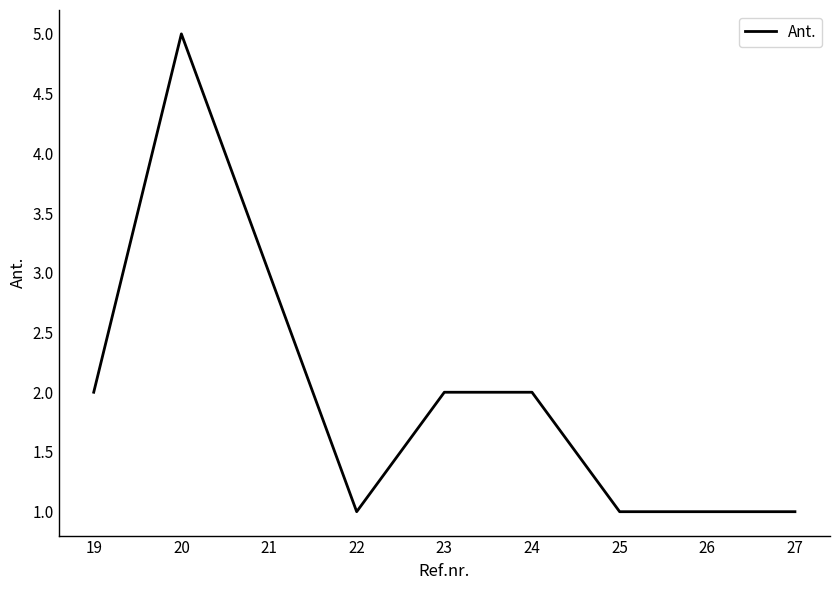

True or false: the data shows 2 at 23.

True